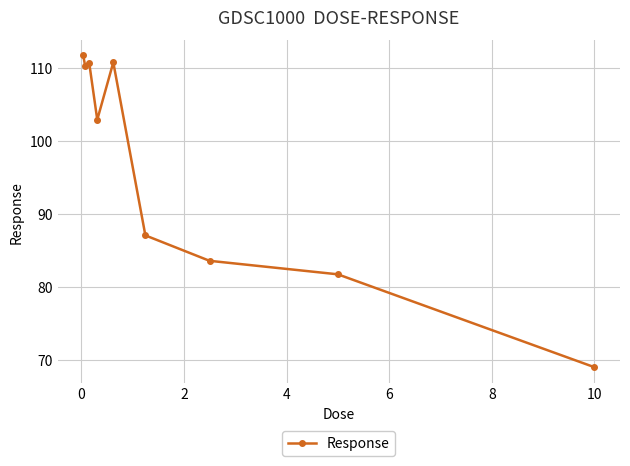

What is the maximum value shown in the chart?

111.7